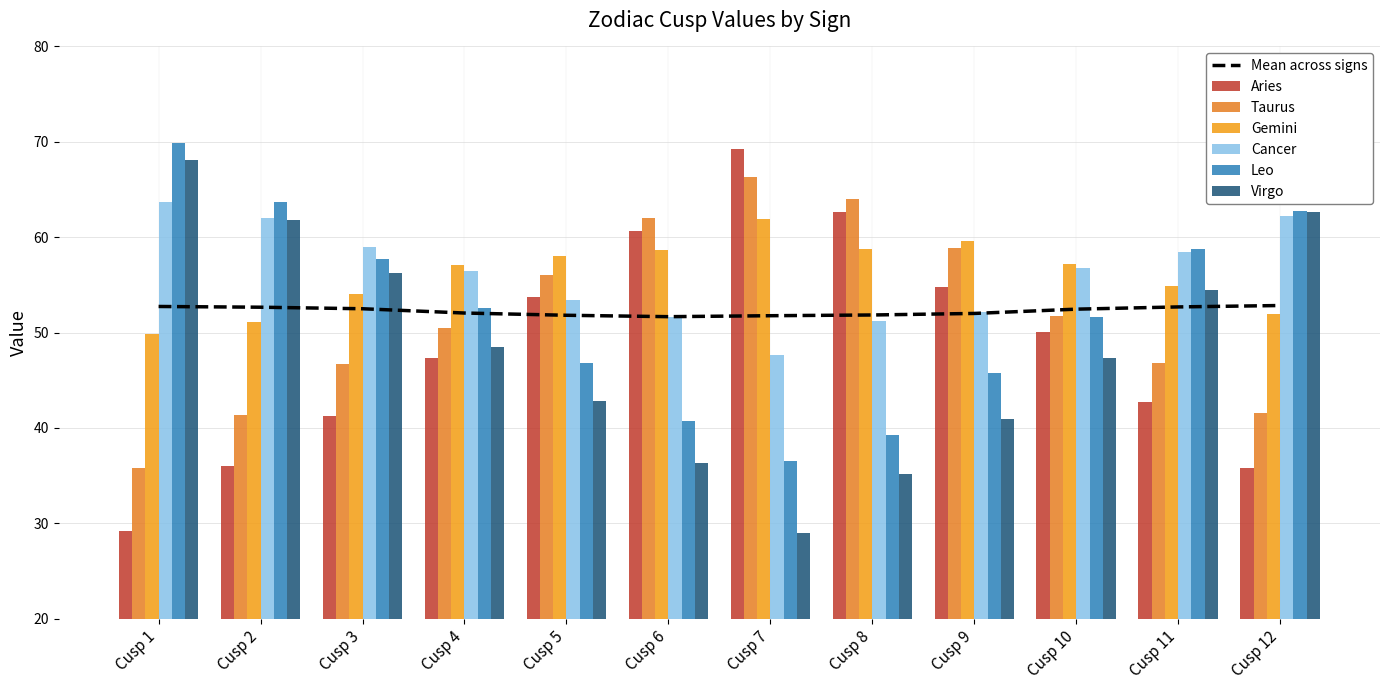

The value of Aries at Cusp 11 is 42.8. True or false?

True